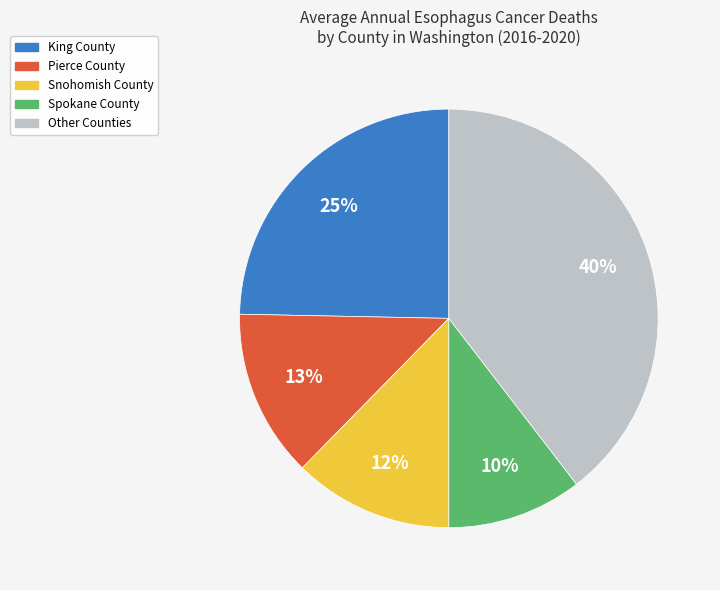

To the nearest percent, what is the average slice percentage?

20%